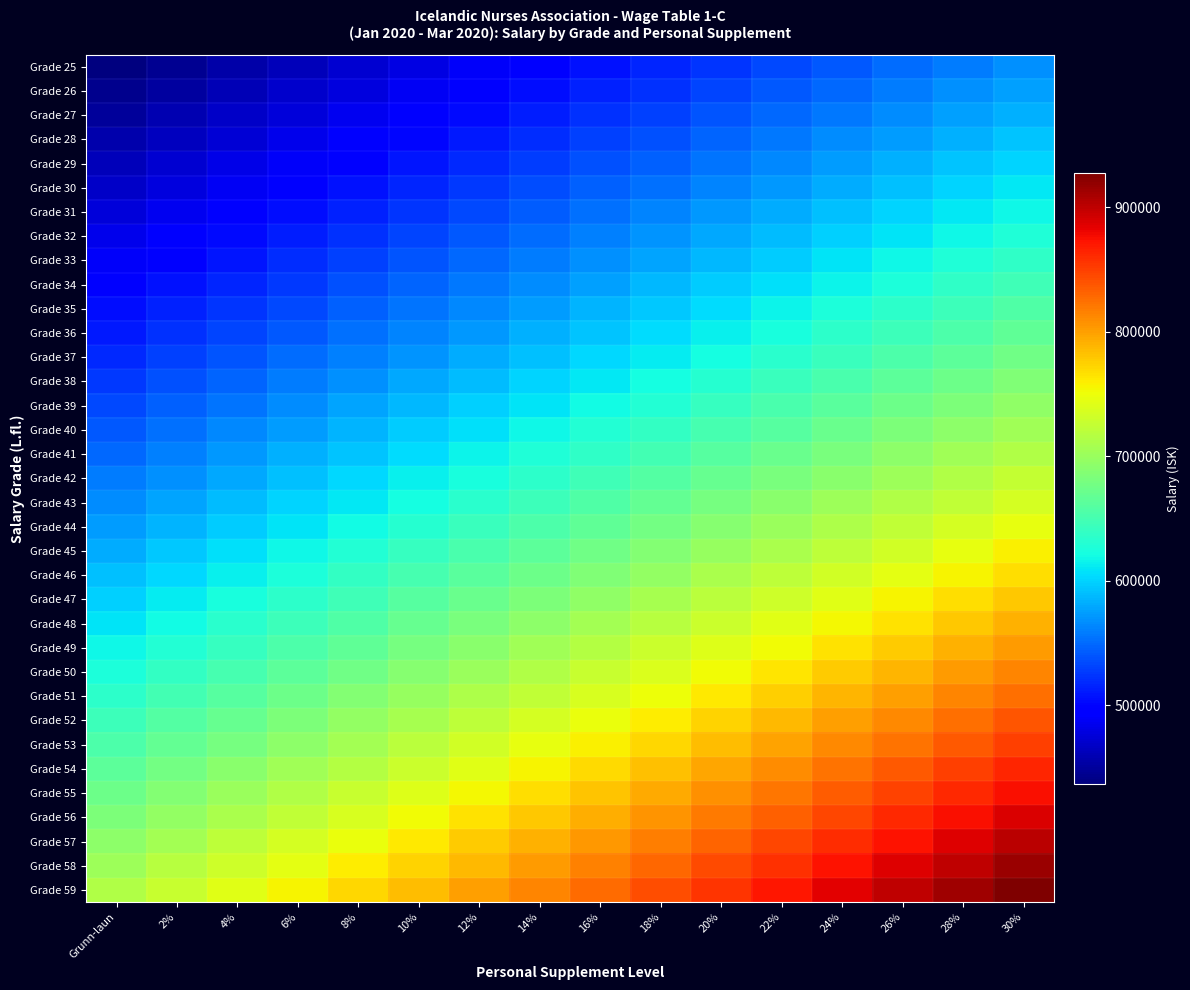

Reading left to right, what are all the values shown in this chart?

Grade 25: Grunn-laun=436810	2%=445546	4%=454282	6%=463019	8%=471755	10%=480491	12%=489227	14%=497963	16%=506700	18%=515436	20%=524172	22%=532908	24%=541644	26%=550381	28%=559117	30%=567853
Grade 26: Grunn-laun=443107	2%=451969	4%=460831	6%=469693	8%=478556	10%=487418	12%=496280	14%=505142	16%=514004	18%=522866	20%=531728	22%=540591	24%=549453	26%=558315	28%=567177	30%=576039
Grade 27: Grunn-laun=449500	2%=458490	4%=467480	6%=476470	8%=485460	10%=494450	12%=503440	14%=512430	16%=521420	18%=530410	20%=539400	22%=548390	24%=557380	26%=566370	28%=575360	30%=584350
Grade 28: Grunn-laun=455987	2%=465107	4%=474226	6%=483346	8%=492466	10%=501586	12%=510705	14%=519825	16%=528945	18%=538065	20%=547184	22%=556304	24%=565424	26%=574544	28%=583663	30%=592783
Grade 29: Grunn-laun=462572	2%=471823	4%=481075	6%=490326	8%=499578	10%=508829	12%=518081	14%=527332	16%=536584	18%=545835	20%=555086	22%=564338	24%=573589	26%=582841	28%=592092	30%=601344
Grade 30: Grunn-laun=469255	2%=478640	4%=488025	6%=497410	8%=506795	10%=516181	12%=525566	14%=534951	16%=544336	18%=553721	20%=563106	22%=572491	24%=581876	26%=591261	28%=600646	30%=610032
Grade 31: Grunn-laun=476039	2%=485560	4%=495081	6%=504601	8%=514122	10%=523643	12%=533164	14%=542684	16%=552205	18%=561726	20%=571247	22%=580768	24%=590288	26%=599809	28%=609330	30%=618851
Grade 32: Grunn-laun=482925	2%=492584	4%=502242	6%=511901	8%=521559	10%=531218	12%=540876	14%=550535	16%=560193	18%=569852	20%=579510	22%=589169	24%=598827	26%=608486	28%=618144	30%=627803
Grade 33: Grunn-laun=489913	2%=499711	4%=509510	6%=519308	8%=529106	10%=538904	12%=548703	14%=558501	16%=568299	18%=578097	20%=587896	22%=597694	24%=607492	26%=617290	28%=627089	30%=636887
Grade 34: Grunn-laun=497008	2%=506948	4%=516888	6%=526828	8%=536769	10%=546709	12%=556649	14%=566589	16%=576529	18%=586469	20%=596410	22%=606350	24%=616290	26%=626230	28%=636170	30%=646110
Grade 35: Grunn-laun=504208	2%=514292	4%=524376	6%=534460	8%=544545	10%=554629	12%=564713	14%=574797	16%=584881	18%=594965	20%=605050	22%=615134	24%=625218	26%=635302	28%=645386	30%=655470
Grade 36: Grunn-laun=511515	2%=521745	4%=531976	6%=542206	8%=552436	10%=562667	12%=572897	14%=583127	16%=593357	18%=603588	20%=613818	22%=624048	24%=634279	26%=644509	28%=654739	30%=664970
Grade 37: Grunn-laun=518933	2%=529312	4%=539690	6%=550069	8%=560448	10%=570826	12%=581205	14%=591584	16%=601962	18%=612341	20%=622720	22%=633098	24%=643477	26%=653856	28%=664234	30%=674613
Grade 38: Grunn-laun=526463	2%=536992	4%=547522	6%=558051	8%=568580	10%=579109	12%=589639	14%=600168	16%=610697	18%=621226	20%=631756	22%=642285	24%=652814	26%=663343	28%=673873	30%=684402
Grade 39: Grunn-laun=534105	2%=544787	4%=555469	6%=566151	8%=576833	10%=587516	12%=598198	14%=608880	16%=619562	18%=630244	20%=640926	22%=651608	24%=662290	26%=672972	28%=683654	30%=694337
Grade 40: Grunn-laun=541861	2%=552698	4%=563535	6%=574373	8%=585210	10%=596047	12%=606884	14%=617722	16%=628559	18%=639396	20%=650233	22%=661070	24%=671908	26%=682745	28%=693582	30%=704419
Grade 41: Grunn-laun=549734	2%=560729	4%=571723	6%=582718	8%=593713	10%=604707	12%=615702	14%=626697	16%=637691	18%=648686	20%=659681	22%=670675	24%=681670	26%=692665	28%=703660	30%=714654
Grade 42: Grunn-laun=557724	2%=568878	4%=580033	6%=591187	8%=602342	10%=613496	12%=624651	14%=635805	16%=646960	18%=658114	20%=669269	22%=680423	24%=691578	26%=702732	28%=713887	30%=725041
Grade 43: Grunn-laun=565836	2%=577153	4%=588469	6%=599786	8%=611103	10%=622420	12%=633736	14%=645053	16%=656370	18%=667686	20%=679003	22%=690320	24%=701637	26%=712953	28%=724270	30%=735587
Grade 44: Grunn-laun=574068	2%=585549	4%=597031	6%=608512	8%=619993	10%=631475	12%=642956	14%=654438	16%=665919	18%=677400	20%=688882	22%=700363	24%=711844	26%=723326	28%=734807	30%=746288
Grade 45: Grunn-laun=582425	2%=594074	4%=605722	6%=617371	8%=629019	10%=640668	12%=652316	14%=663965	16%=675613	18%=687262	20%=698910	22%=710559	24%=722207	26%=733856	28%=745504	30%=757153
Grade 46: Grunn-laun=590906	2%=602724	4%=614542	6%=626360	8%=638178	10%=649997	12%=661815	14%=673633	16%=685451	18%=697269	20%=709087	22%=720905	24%=732723	26%=744542	28%=756360	30%=768178
Grade 47: Grunn-laun=599513	2%=611503	4%=623494	6%=635484	8%=647474	10%=659464	12%=671455	14%=683445	16%=695435	18%=707425	20%=719416	22%=731406	24%=743396	26%=755386	28%=767377	30%=779367
Grade 48: Grunn-laun=608252	2%=620417	4%=632582	6%=644747	8%=656912	10%=669077	12%=681242	14%=693407	16%=705572	18%=717737	20%=729902	22%=742067	24%=754232	26%=766398	28%=778563	30%=790728
Grade 49: Grunn-laun=617119	2%=629461	4%=641804	6%=654146	8%=666489	10%=678831	12%=691173	14%=703516	16%=715858	18%=728200	20%=740543	22%=752885	24%=765228	26%=777570	28%=789912	30%=802255
Grade 50: Grunn-laun=626122	2%=638644	4%=651167	6%=663689	8%=676212	10%=688734	12%=701257	14%=713779	16%=726302	18%=738824	20%=751346	22%=763869	24%=776391	26%=788914	28%=801436	30%=813959
Grade 51: Grunn-laun=635260	2%=647965	4%=660670	6%=673376	8%=686081	10%=698786	12%=711491	14%=724196	16%=736902	18%=749607	20%=762312	22%=775017	24%=787722	26%=800428	28%=813133	30%=825838
Grade 52: Grunn-laun=644533	2%=657424	4%=670314	6%=683205	8%=696096	10%=708986	12%=721877	14%=734768	16%=747658	18%=760549	20%=773440	22%=786330	24%=799221	26%=812112	28%=825002	30%=837893
Grade 53: Grunn-laun=653946	2%=667025	4%=680104	6%=693183	8%=706262	10%=719341	12%=732420	14%=745498	16%=758577	18%=771656	20%=784735	22%=797814	24%=810893	26%=823972	28%=837051	30%=850130
Grade 54: Grunn-laun=663501	2%=676771	4%=690041	6%=703311	8%=716581	10%=729851	12%=743121	14%=756391	16%=769661	18%=782931	20%=796201	22%=809471	24%=822741	26%=836011	28%=849281	30%=862551
Grade 55: Grunn-laun=673198	2%=686662	4%=700126	6%=713590	8%=727054	10%=740518	12%=753982	14%=767446	16%=780910	18%=794374	20%=807838	22%=821302	24%=834766	26%=848229	28%=861693	30%=875157
Grade 56: Grunn-laun=683039	2%=696700	4%=710361	6%=724021	8%=737682	10%=751343	12%=765004	14%=778664	16%=792325	18%=805986	20%=819647	22%=833308	24%=846968	26%=860629	28%=874290	30%=887951
Grade 57: Grunn-laun=693030	2%=706891	4%=720751	6%=734612	8%=748472	10%=762333	12%=776194	14%=790054	16%=803915	18%=817775	20%=831636	22%=845497	24%=859357	26%=873218	28%=887078	30%=900939
Grade 58: Grunn-laun=703171	2%=717234	4%=731298	6%=745361	8%=759425	10%=773488	12%=787552	14%=801615	16%=815678	18%=829742	20%=843805	22%=857869	24%=871932	26%=885995	28%=900059	30%=914122
Grade 59: Grunn-laun=713465	2%=727734	4%=742004	6%=756273	8%=770542	10%=784812	12%=799081	14%=813350	16%=827619	18%=841889	20%=856158	22%=870427	24%=884697	26%=898966	28%=913235	30%=927505